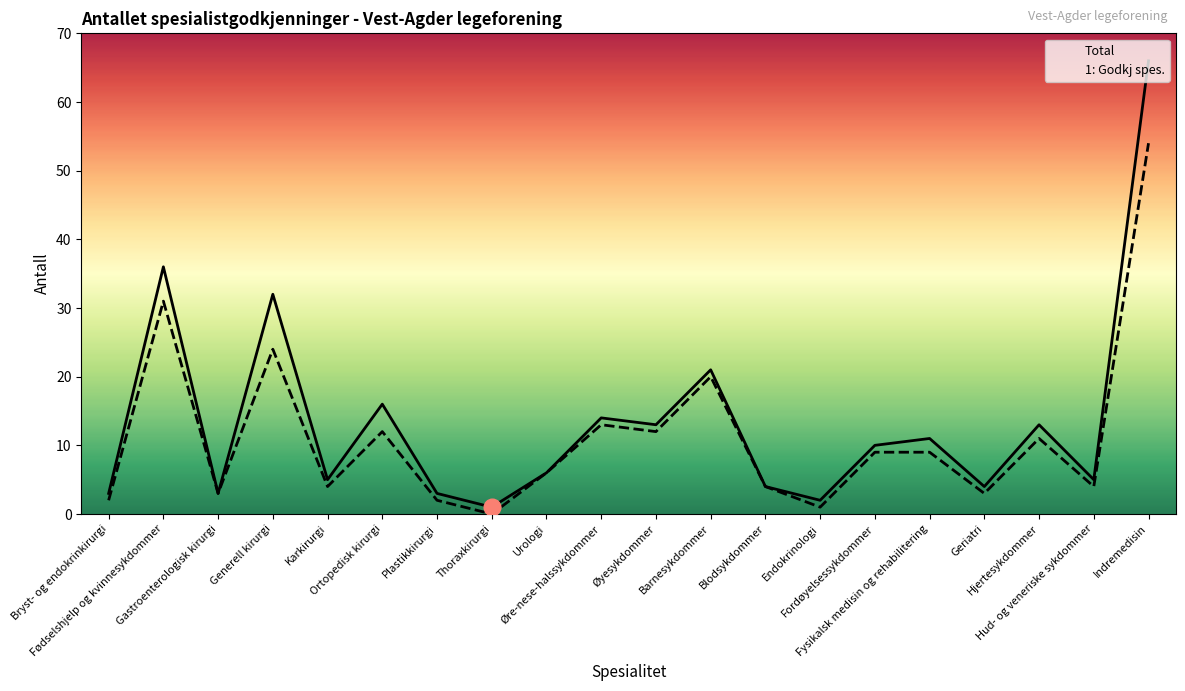

True or false: Total and 1: Godkj spes. cross at least once.

False